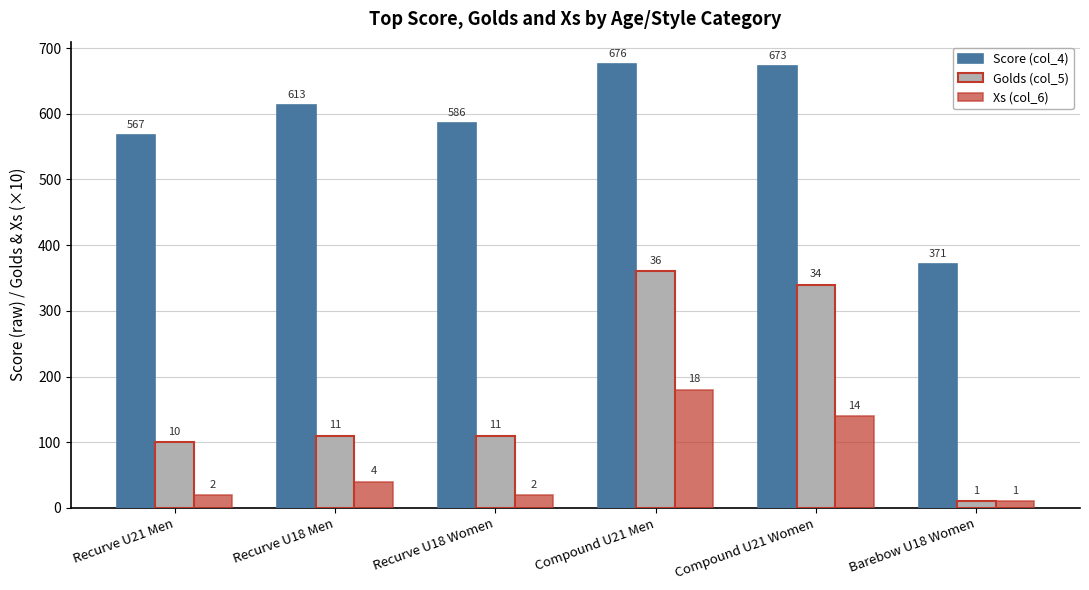

What is the difference between the Score (col_4) values at Recurve U18 Men and Compound U21 Men?

63